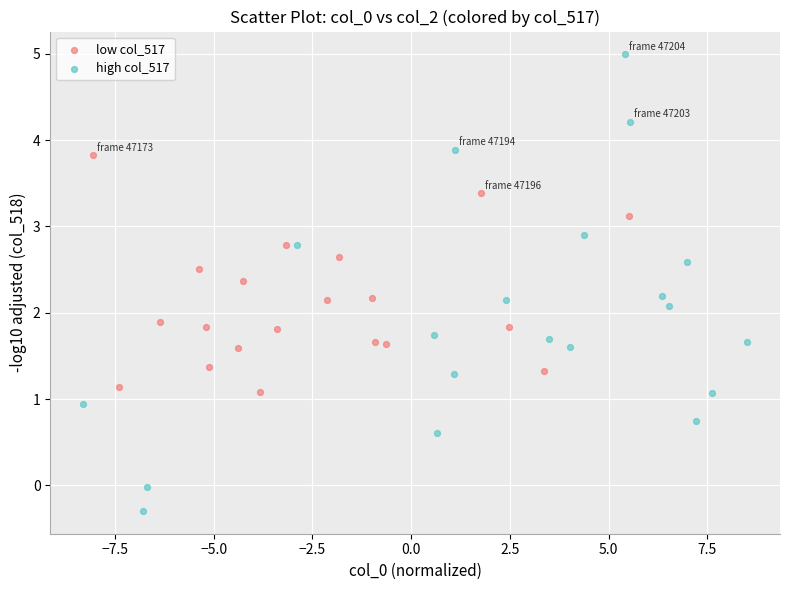

Which series reaches the maximum Y coordinate?

high col_517